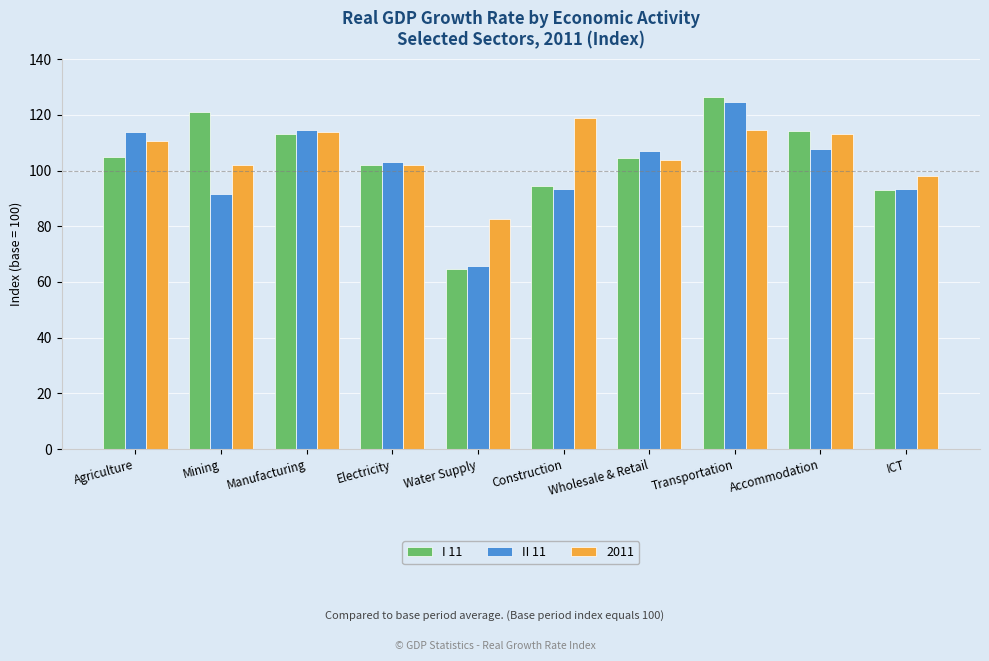

Which series has the largest total across all categories?

2011